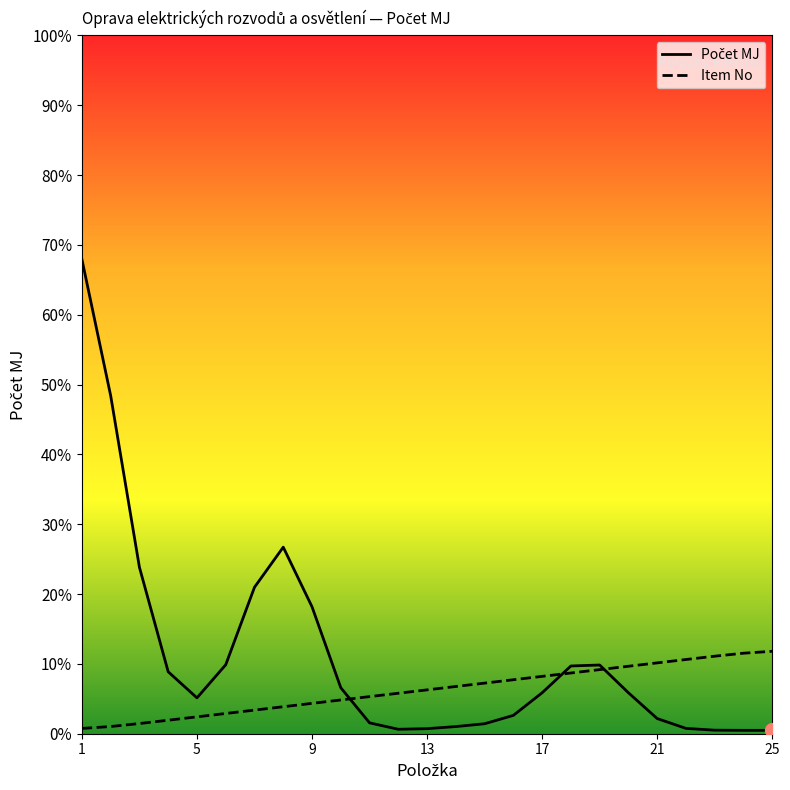

How many intersections are there between Počet MJ and Item No?

3